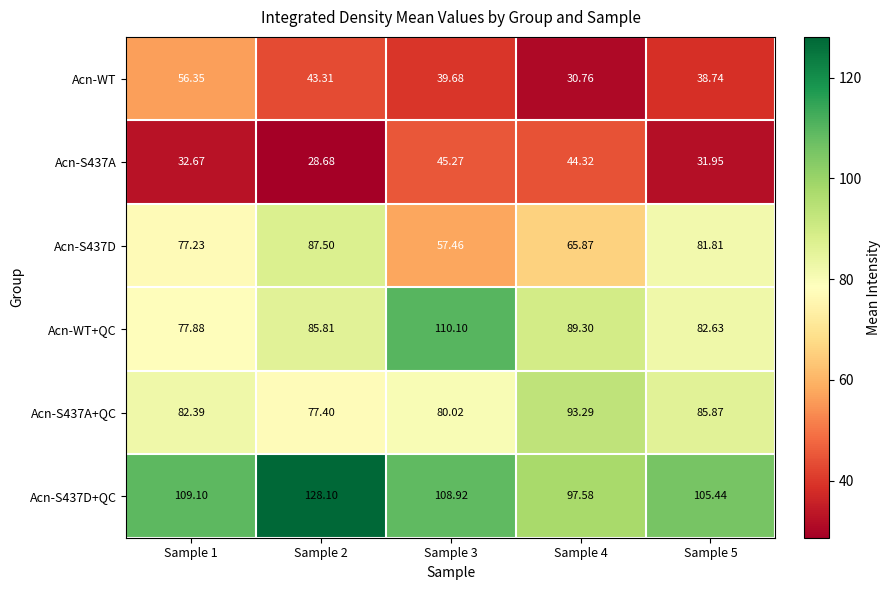

Which series has the widest spread of values?

Acn-WT+QC